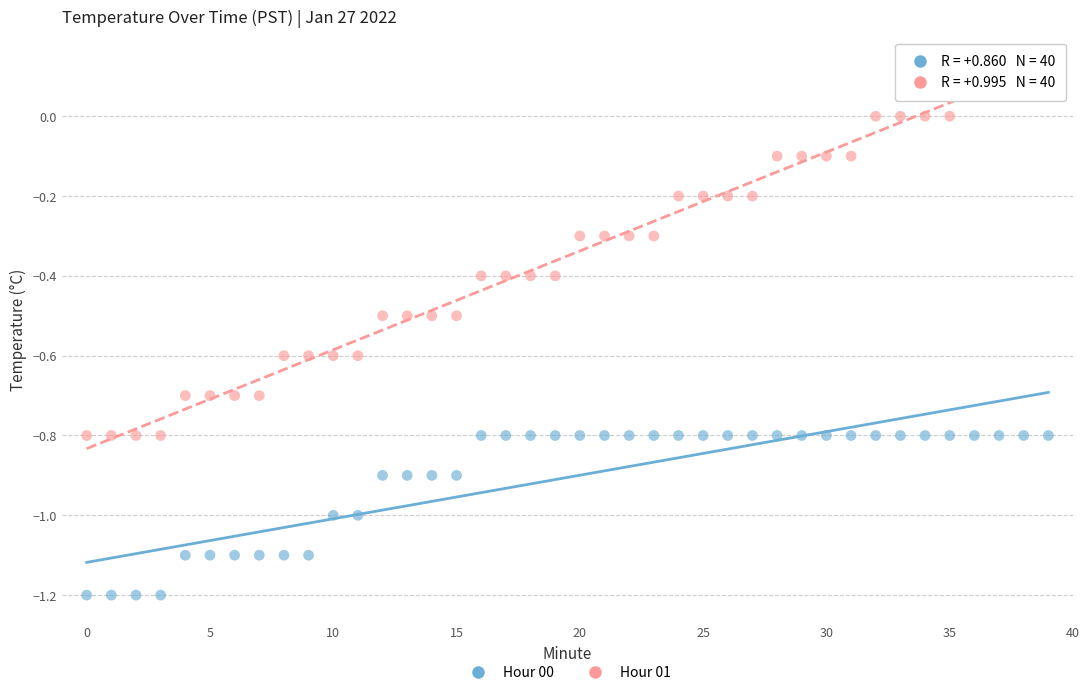

Across all data points, what is the range of Y values (max minus min)?

1.3